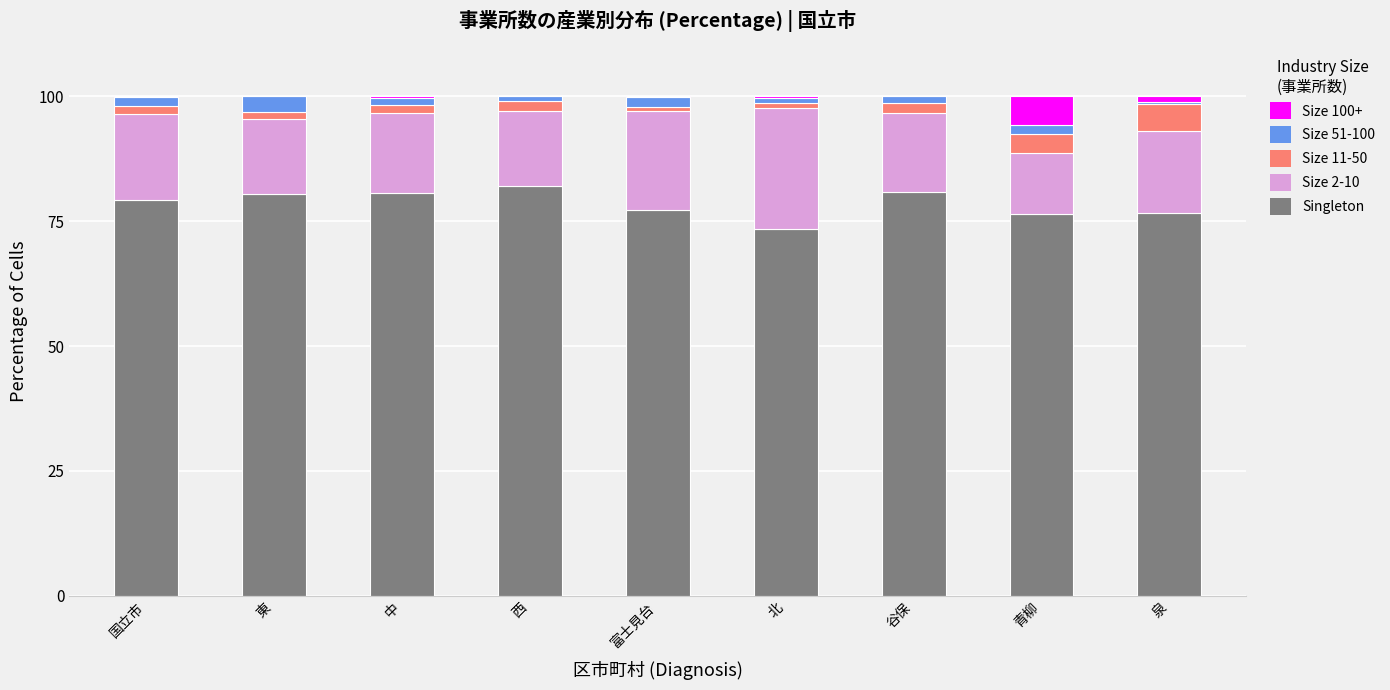

Is it true that Singleton equals 40.5 at 青柳?

False